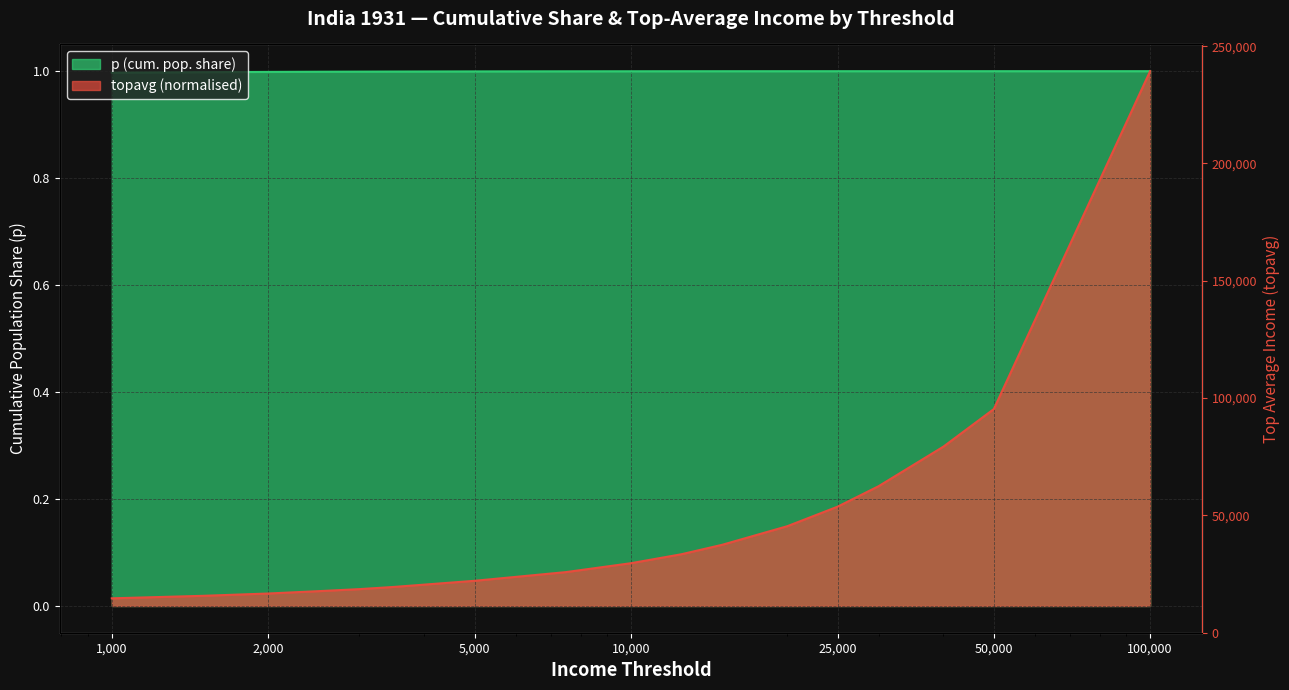

Between 2000 and 12500, which series saw the biggest shift?

topavg